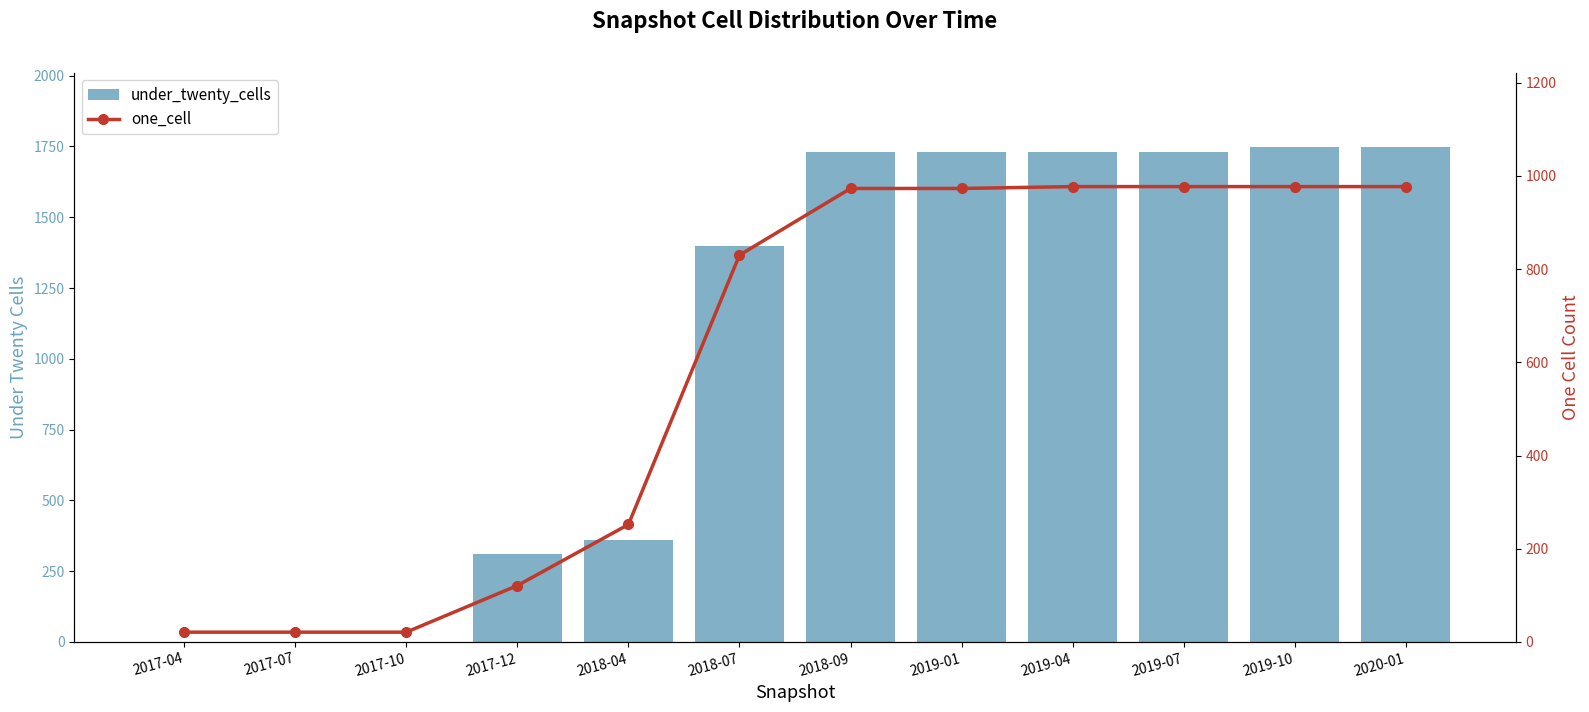

Reading right to left, what are all the values shown in this chart?

under_twenty_cells: 2020-01=1748	2019-10=1748	2019-07=1732	2019-04=1732	2019-01=1732	2018-09=1732	2018-07=1400	2018-04=361	2017-12=310	2017-10=0	2017-07=0	2017-04=0
one_cell: 2020-01=977	2019-10=977	2019-07=977	2019-04=977	2019-01=973	2018-09=973	2018-07=830	2018-04=252	2017-12=121	2017-10=21	2017-07=21	2017-04=21